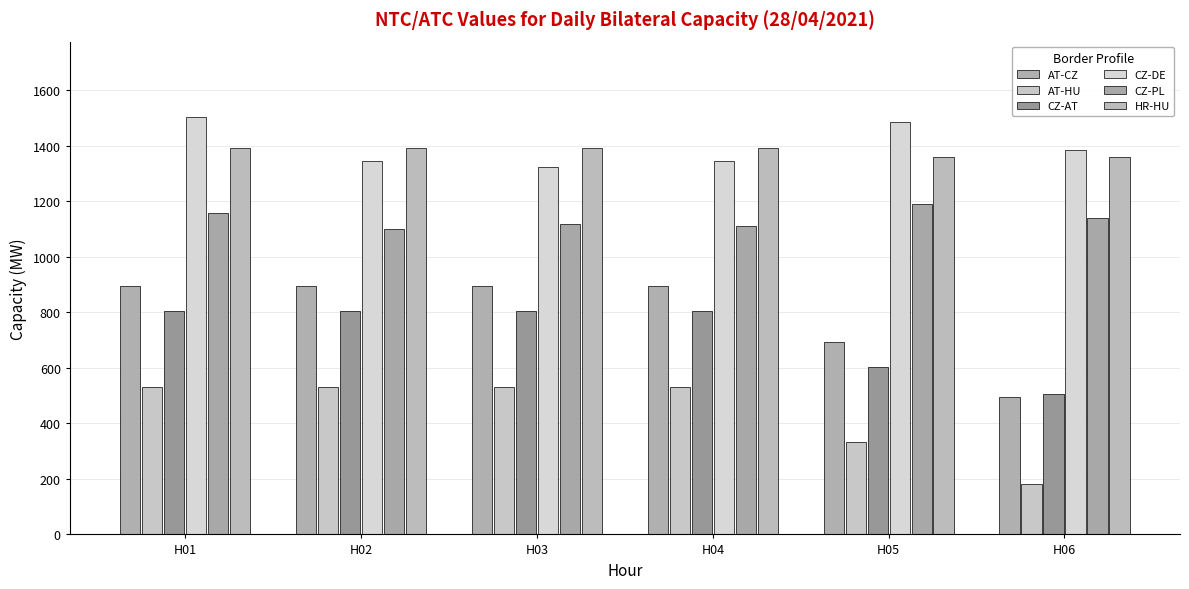

At which category does the chart reach its minimum across all series?

H06